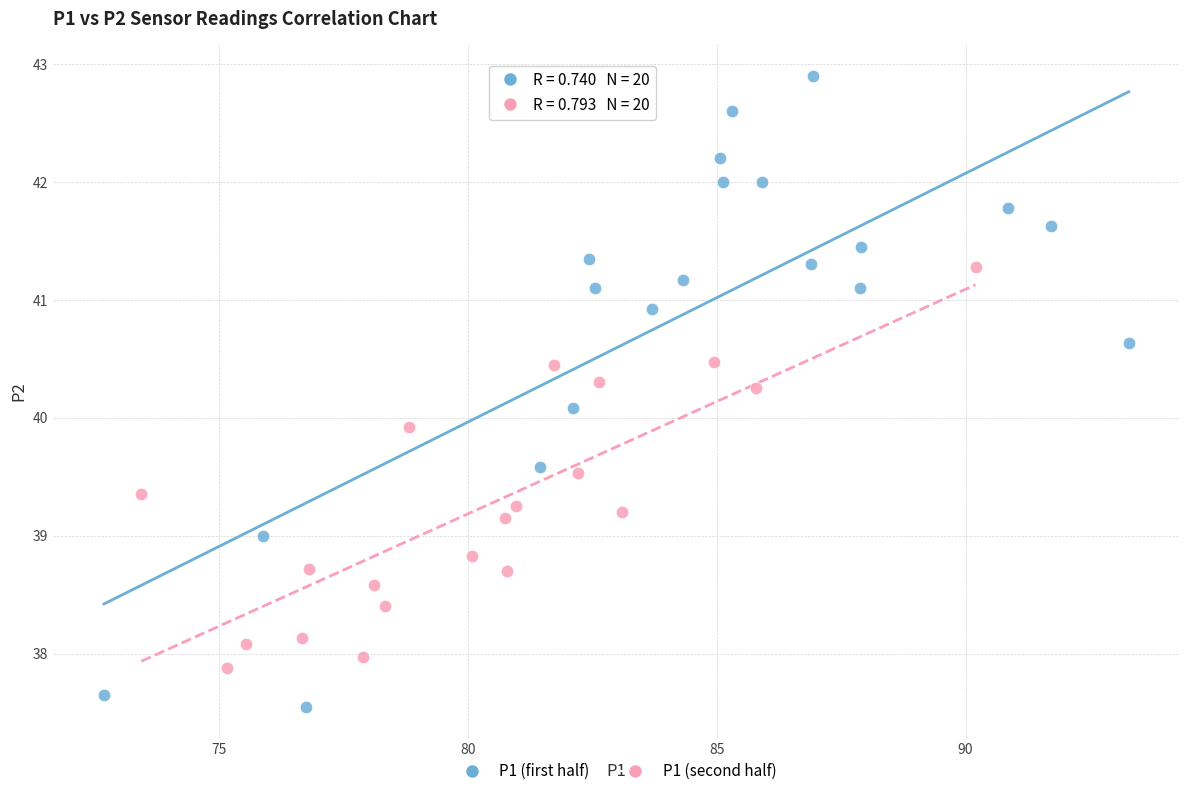

Which series reaches the maximum Y coordinate?

P1 (first half)